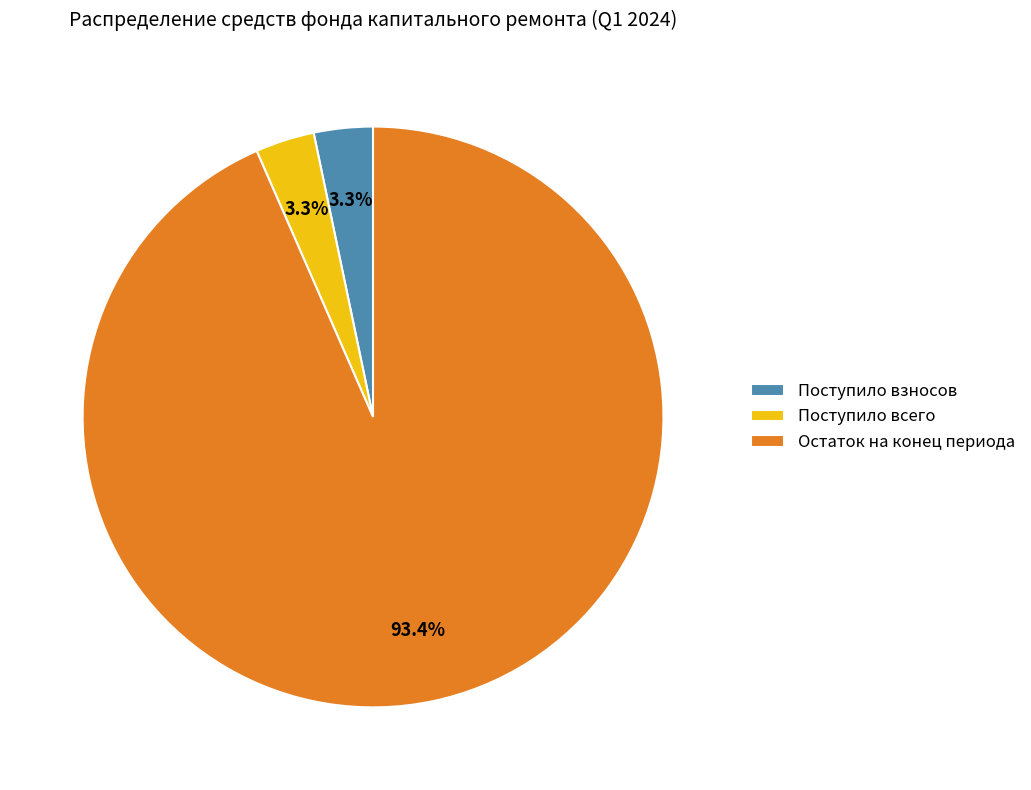

Approximately how many times larger is the value at Поступило всего compared to Поступило взносов?

1.0